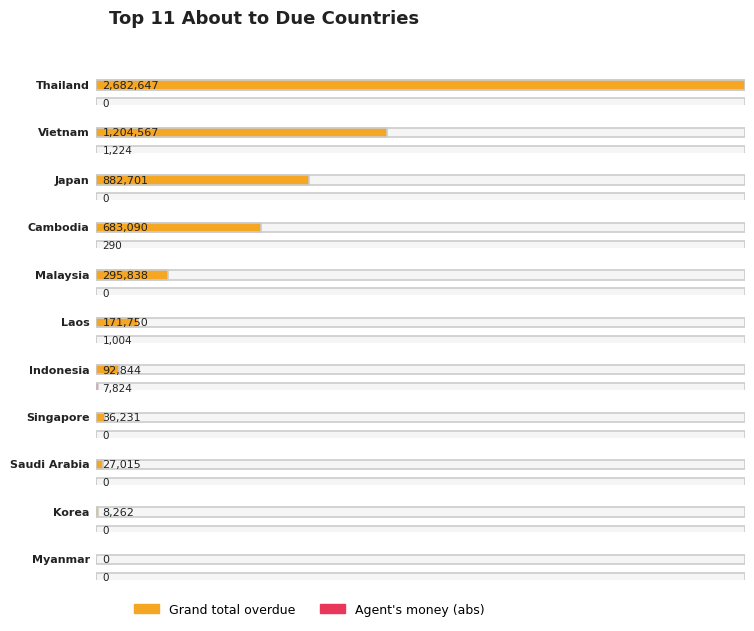

Rank the series by their maximum value, from highest to lowest.

Grand total overdue, Agent money (money in hand)